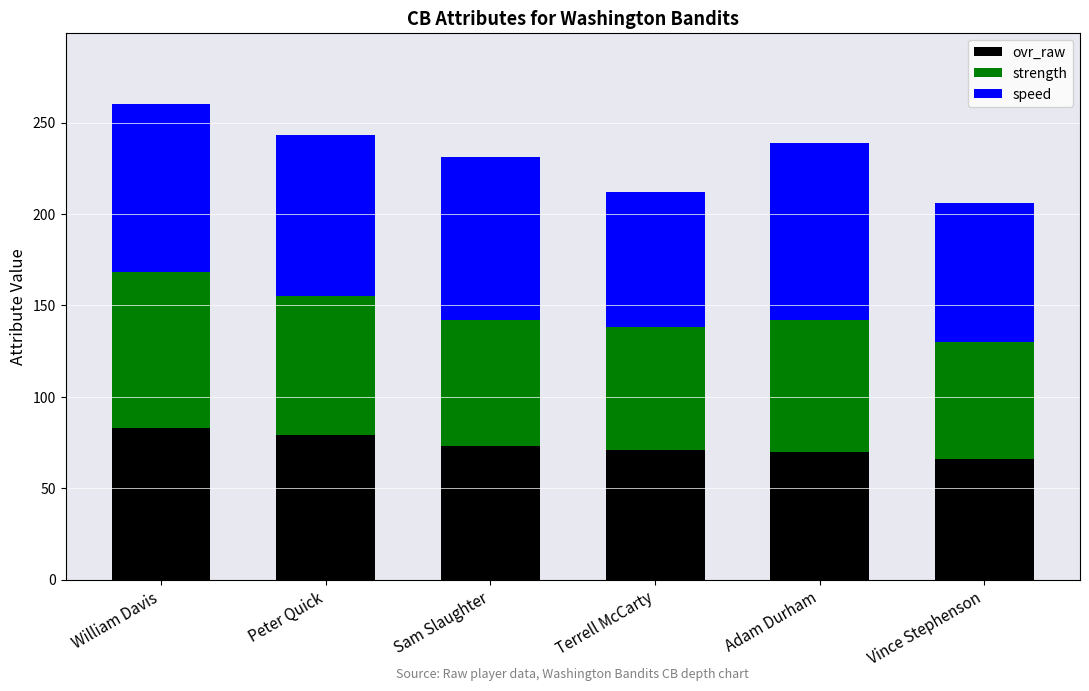

What is the total value across all series at Sam Slaughter?

231